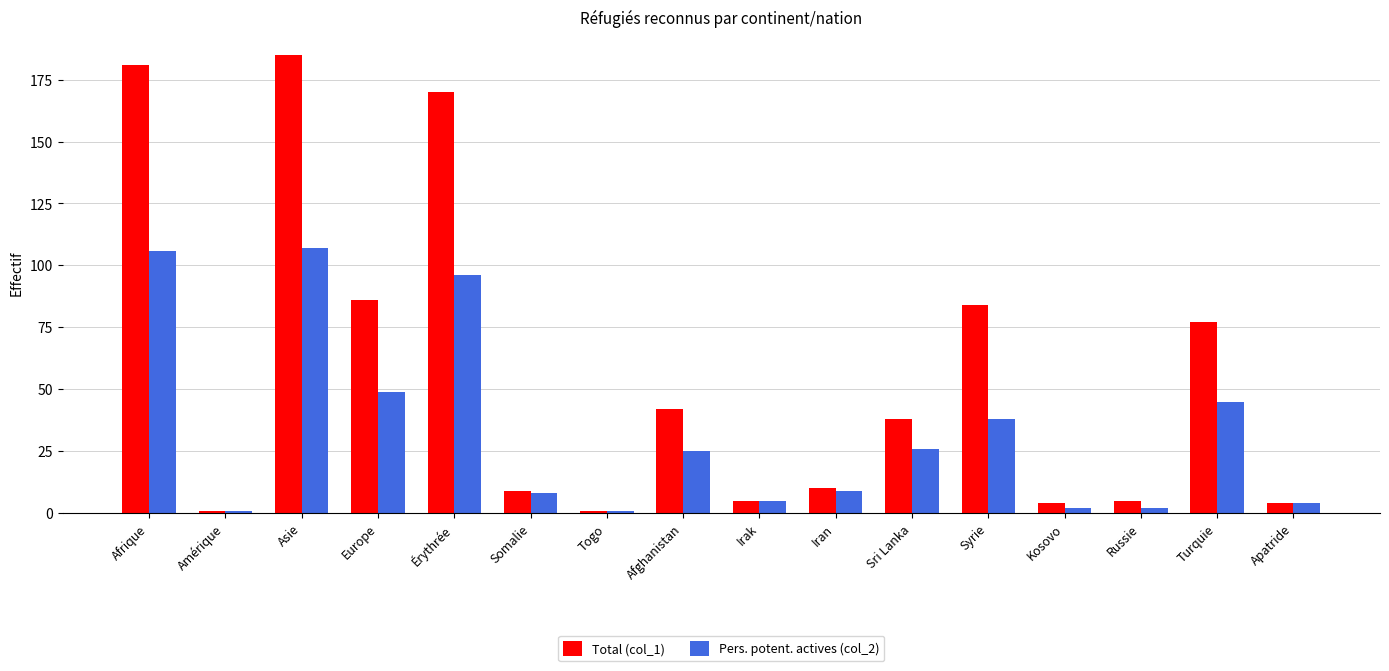

Does the chart contain any negative values?

No